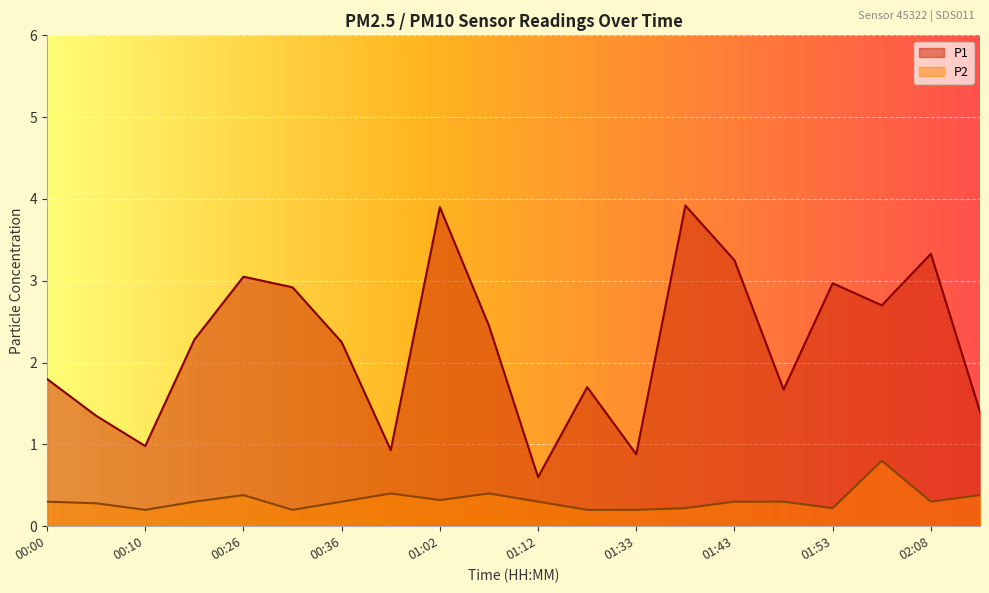

Rank the categories by P1 value from highest to lowest.

01:38, 01:02, 02:08, 01:43, 00:26, 01:53, 00:31, 02:03, 01:07, 00:20, 00:36, 00:00, 01:28, 01:48, 02:14, 00:05, 00:10, 00:41, 01:33, 01:12